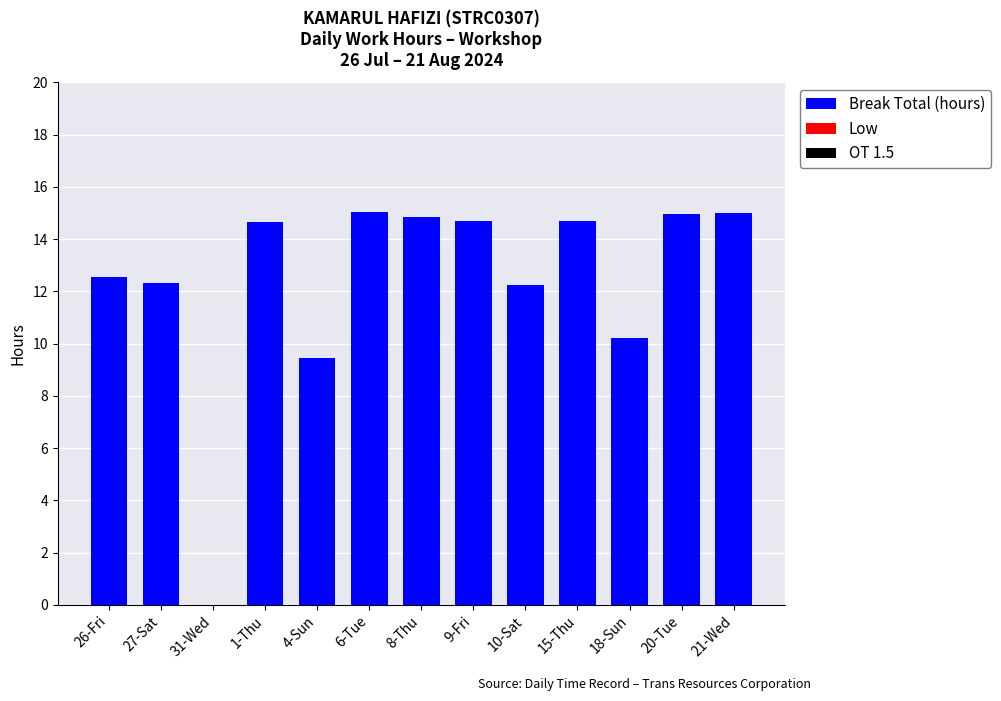

What is the sum of the values at 27-Sat and 31-Wed?

12.3